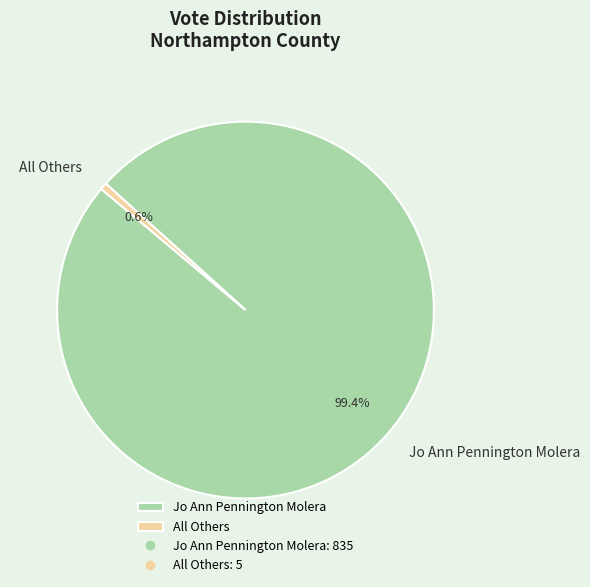

What is the smallest slice in the pie chart?

All Others